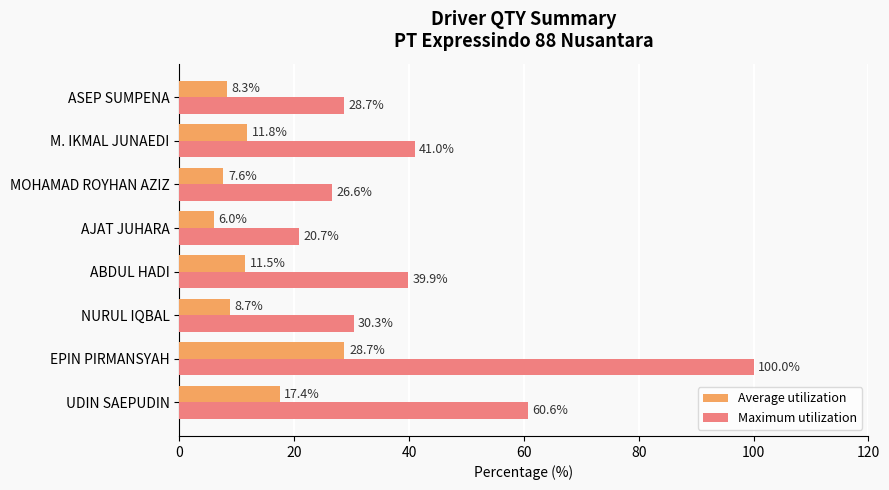

What is the difference between the maximum and minimum values in the Maximum utilization series?

79.3